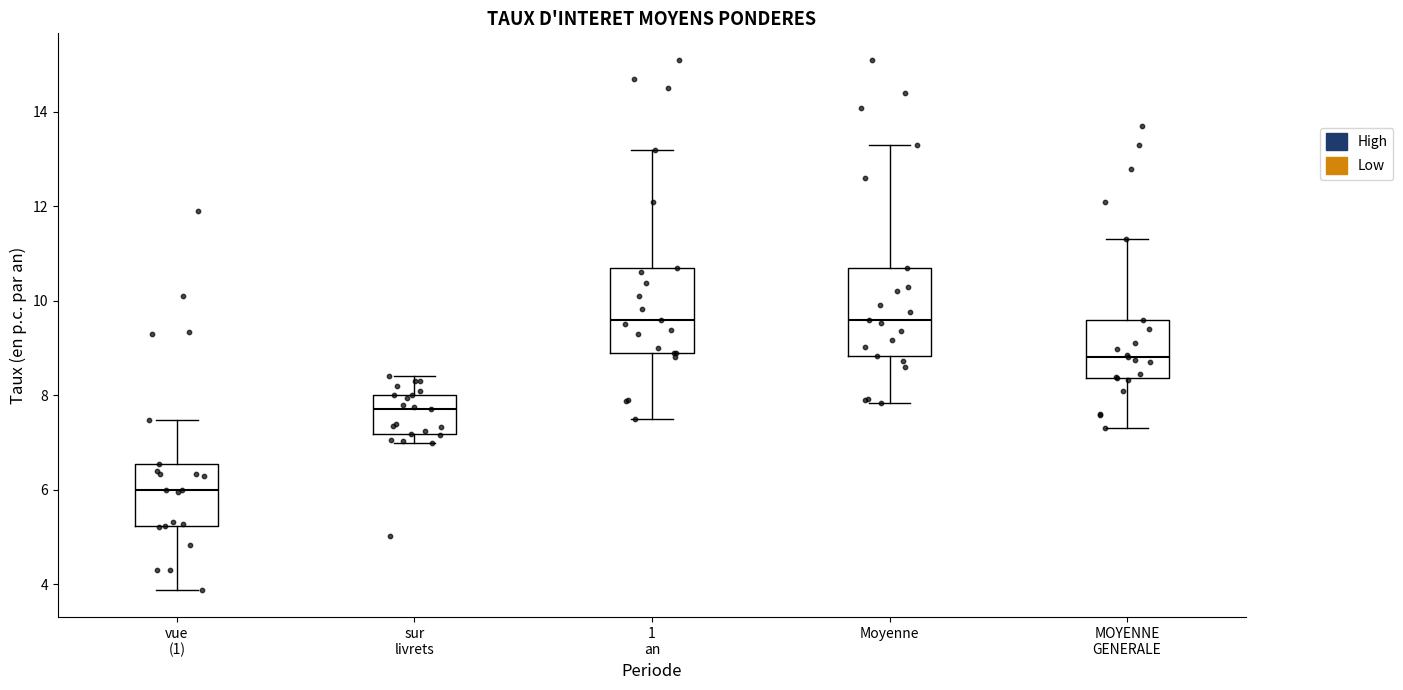

Reading left to right, read every box against the y-axis: the position of its median line, the range the box covers, and the ends of its whiskers. The values are not printed on the chart, so give them approximately, as read against the axis.

vue (1): median 6.0, box 5.2 to 6.6, whiskers 3.8 to 7.4
sur livrets: median 7.8, box 7.2 to 8.0, whiskers 7.0 to 8.4
1 an: median 9.6, box 9.0 to 10.8, whiskers 7.4 to 13.2
Moyenne: median 9.6, box 8.8 to 10.8, whiskers 7.8 to 13.4
MOYENNE GENERALE: median 8.8, box 8.4 to 9.6, whiskers 7.4 to 11.4